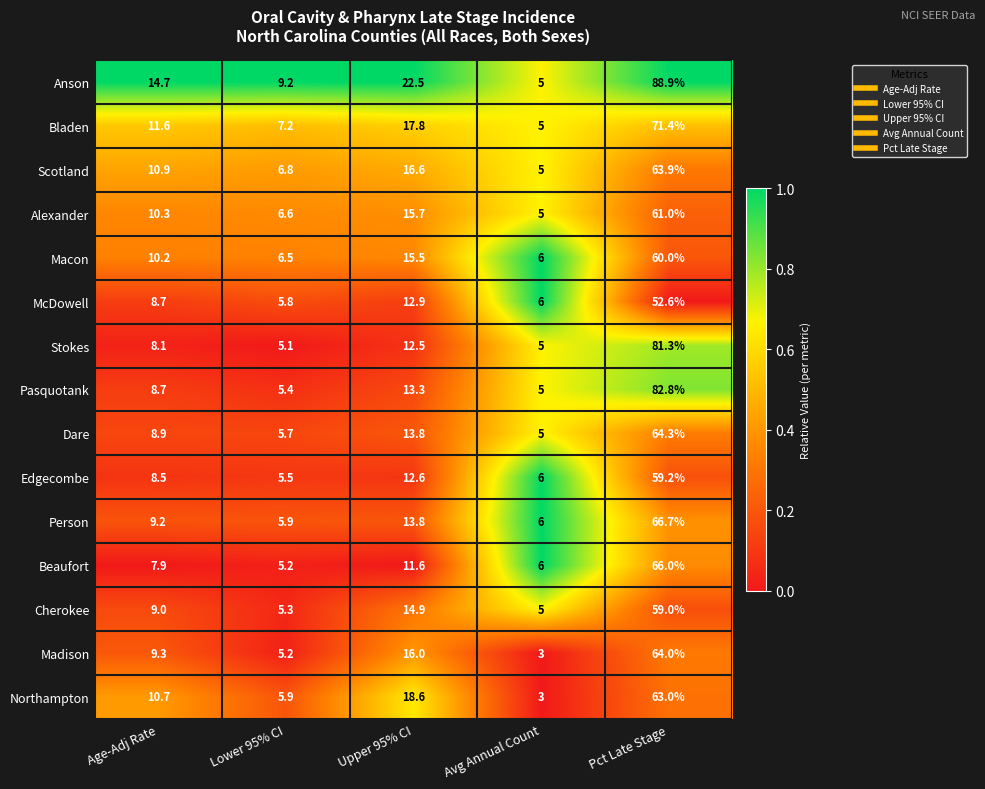

Which series has the widest spread of values?

Anson